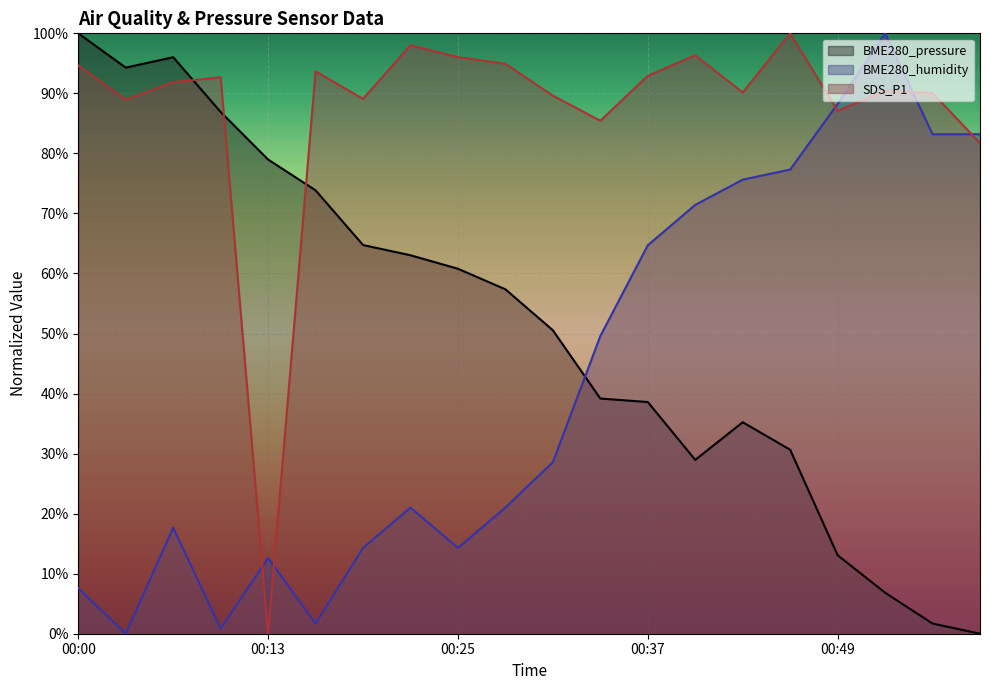

Reading right to left, extract all data points from this chart.

BME280_pressure: 00:58=0.0	00:55=1.7	00:52=6.8	00:49=13.1	00:46=30.6	00:43=35.2	00:40=29.0	00:37=38.6	00:34=39.2	00:31=50.5	00:28=57.4	00:25=60.8	00:22=63.0	00:19=64.7	00:16=73.8	00:13=79.0	00:10=86.9	00:06=96.0	00:03=94.3	00:00=100.0
BME280_humidity: 00:58=83.2	00:55=83.2	00:52=100.0	00:49=88.2	00:46=77.3	00:43=75.6	00:40=71.4	00:37=64.7	00:34=49.6	00:31=28.6	00:28=21.0	00:25=14.3	00:22=21.0	00:19=14.3	00:16=1.7	00:13=12.6	00:10=0.8	00:06=17.6	00:03=0.0	00:00=7.6
SDS_P1: 00:58=81.7	00:55=90.1	00:52=90.4	00:49=87.1	00:46=100.0	00:43=90.2	00:40=96.3	00:37=92.9	00:34=85.4	00:31=89.6	00:28=94.9	00:25=96.0	00:22=98.0	00:19=89.1	00:16=93.7	00:13=0.0	00:10=92.7	00:06=91.9	00:03=88.9	00:00=94.6